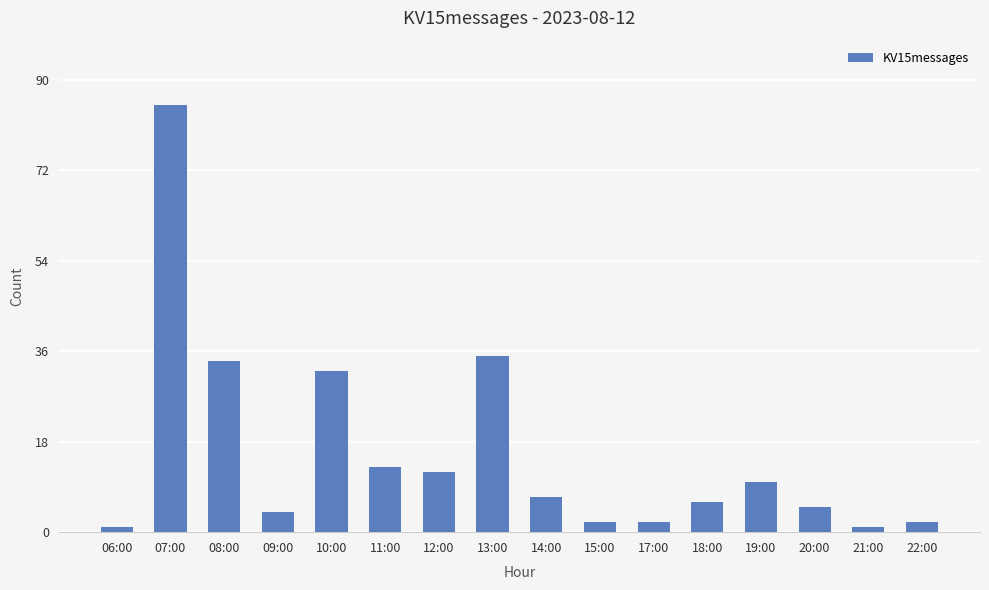

True or false: the data shows 47 at 10:00.

False